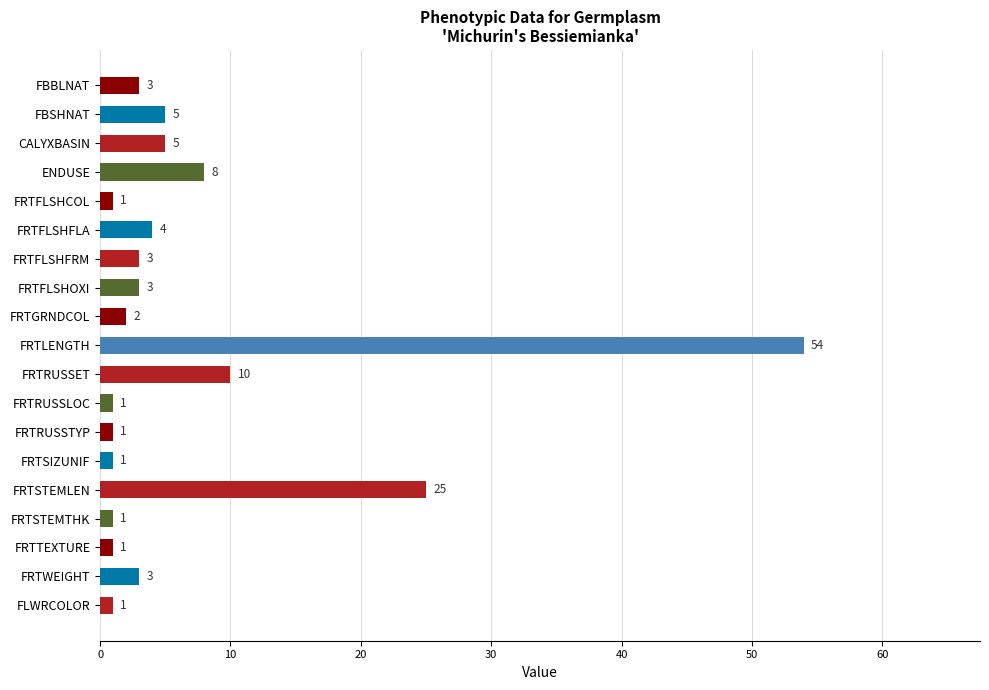

At which label is the value closest to 27?

FRTSTEMLEN